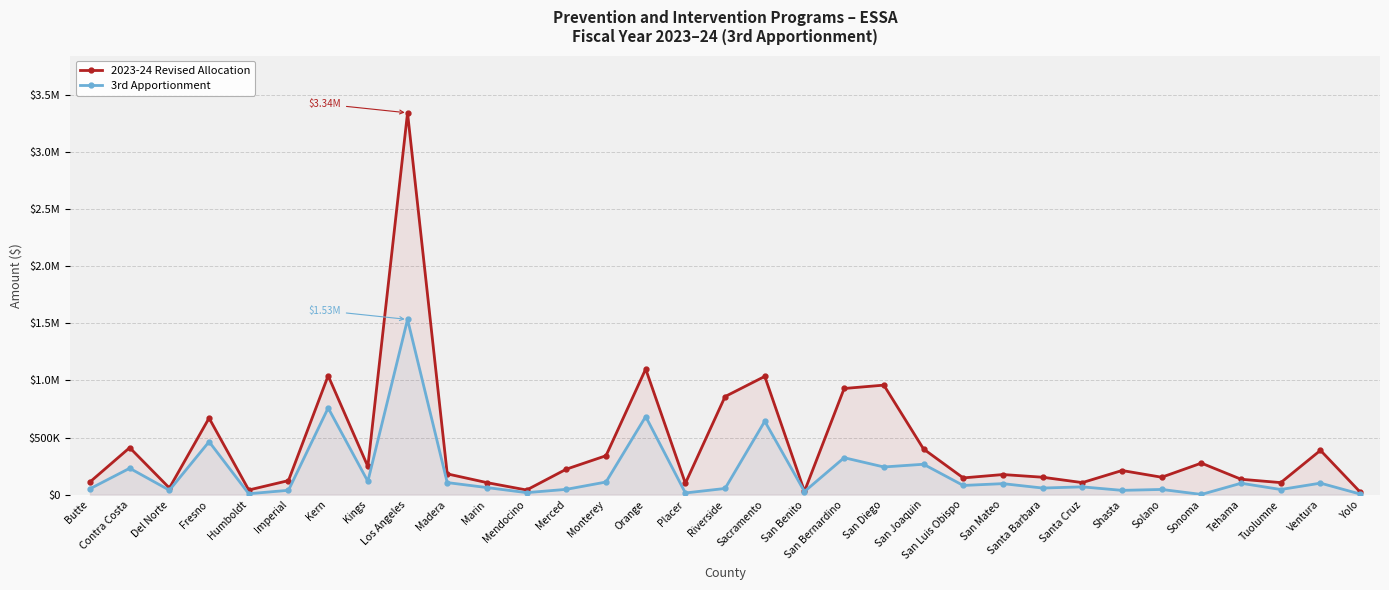

True or false: 3rd Apportionment and 2023-24 Revised Allocation cross at least once.

False